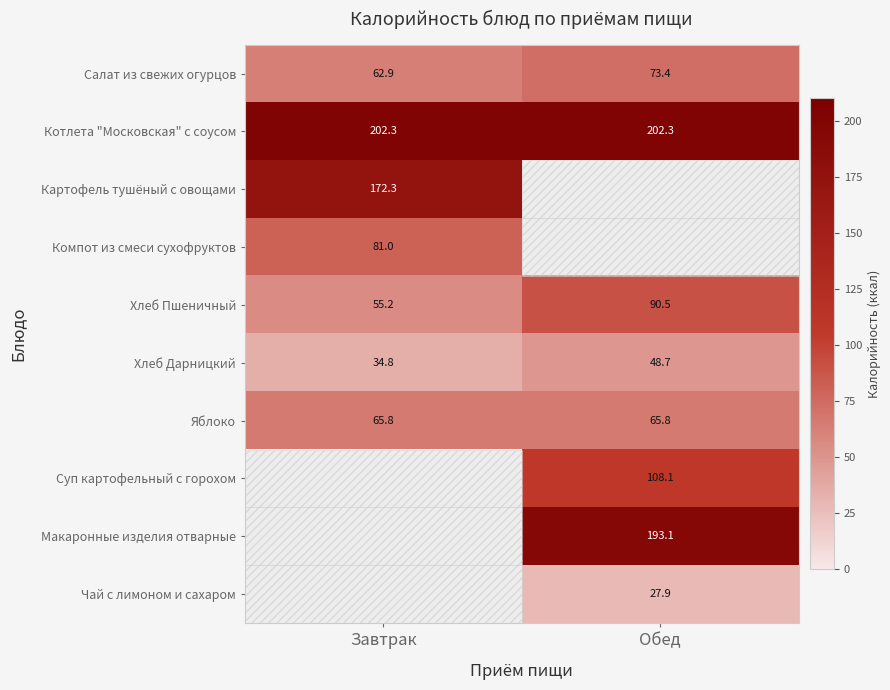

At which label does Салат из свежих огурцов first exceed 73?

Обед